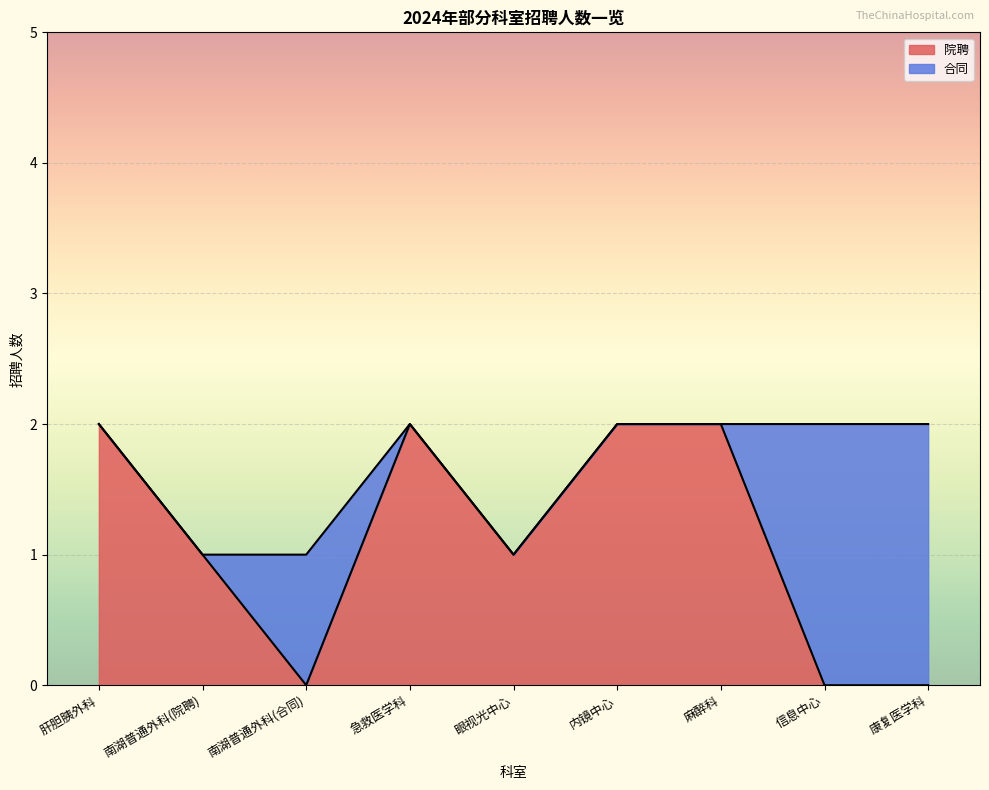

How many lines are shown in the chart?

2